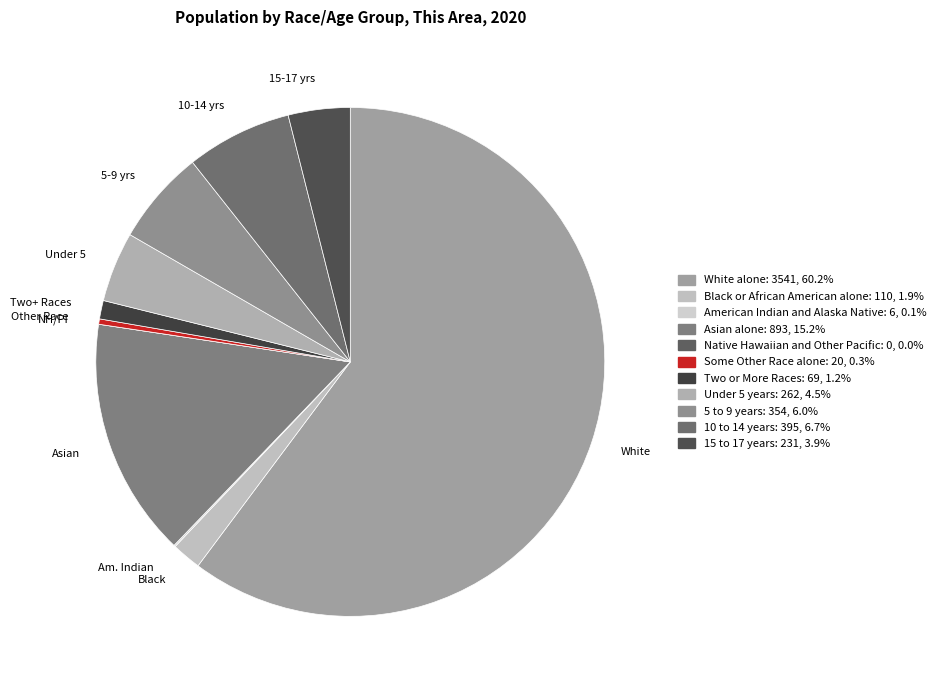

Is White the majority of the pie?

Yes